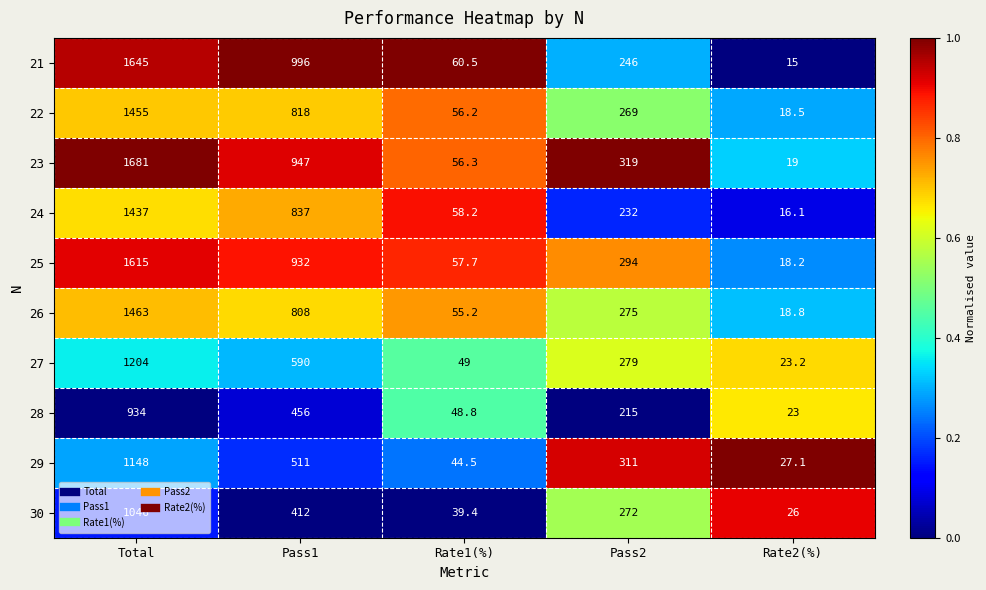

How many series are shown in this chart?

10